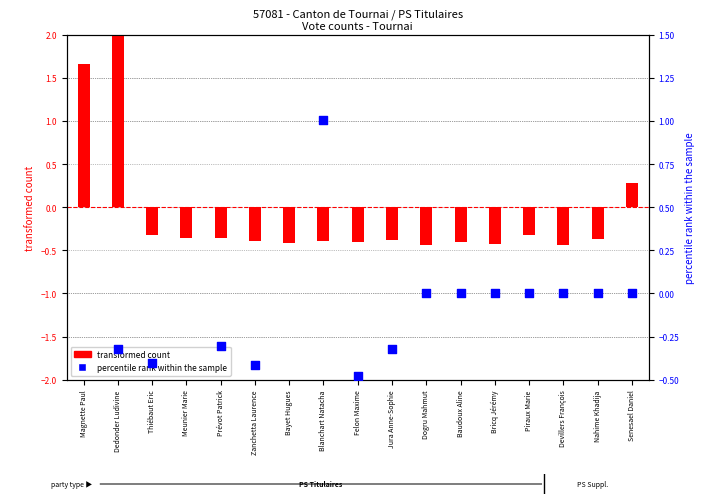

At which category is the sum across all series the highest?

Magnette Paul